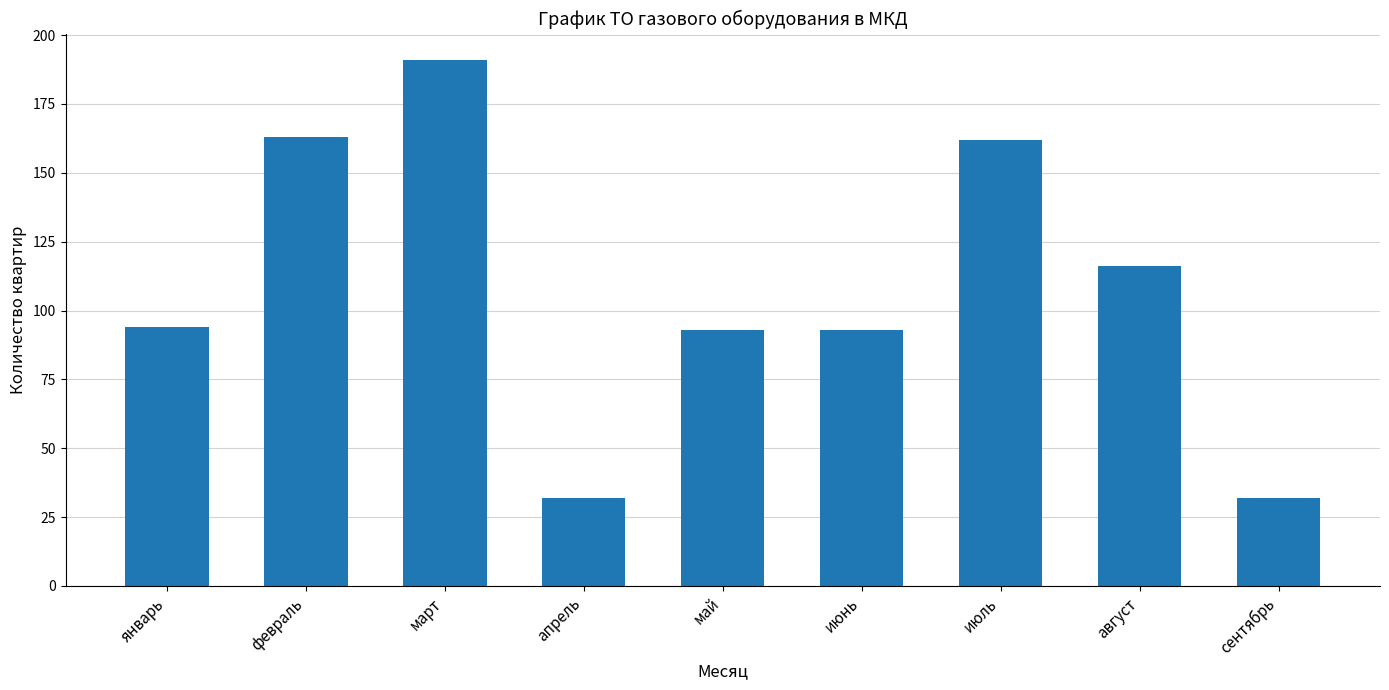

Where is the data nearest to the value 111?

август